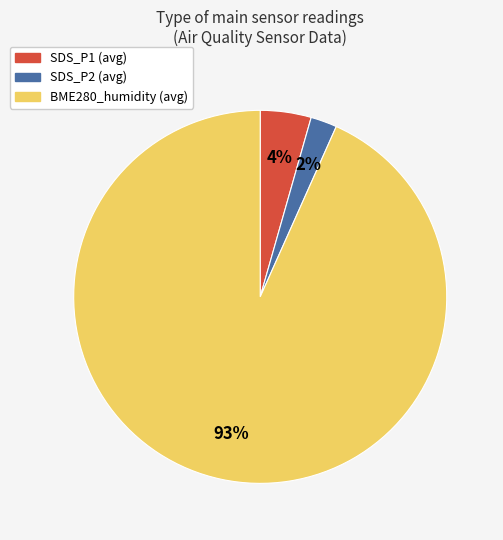

Count the number of slices in the pie.

3